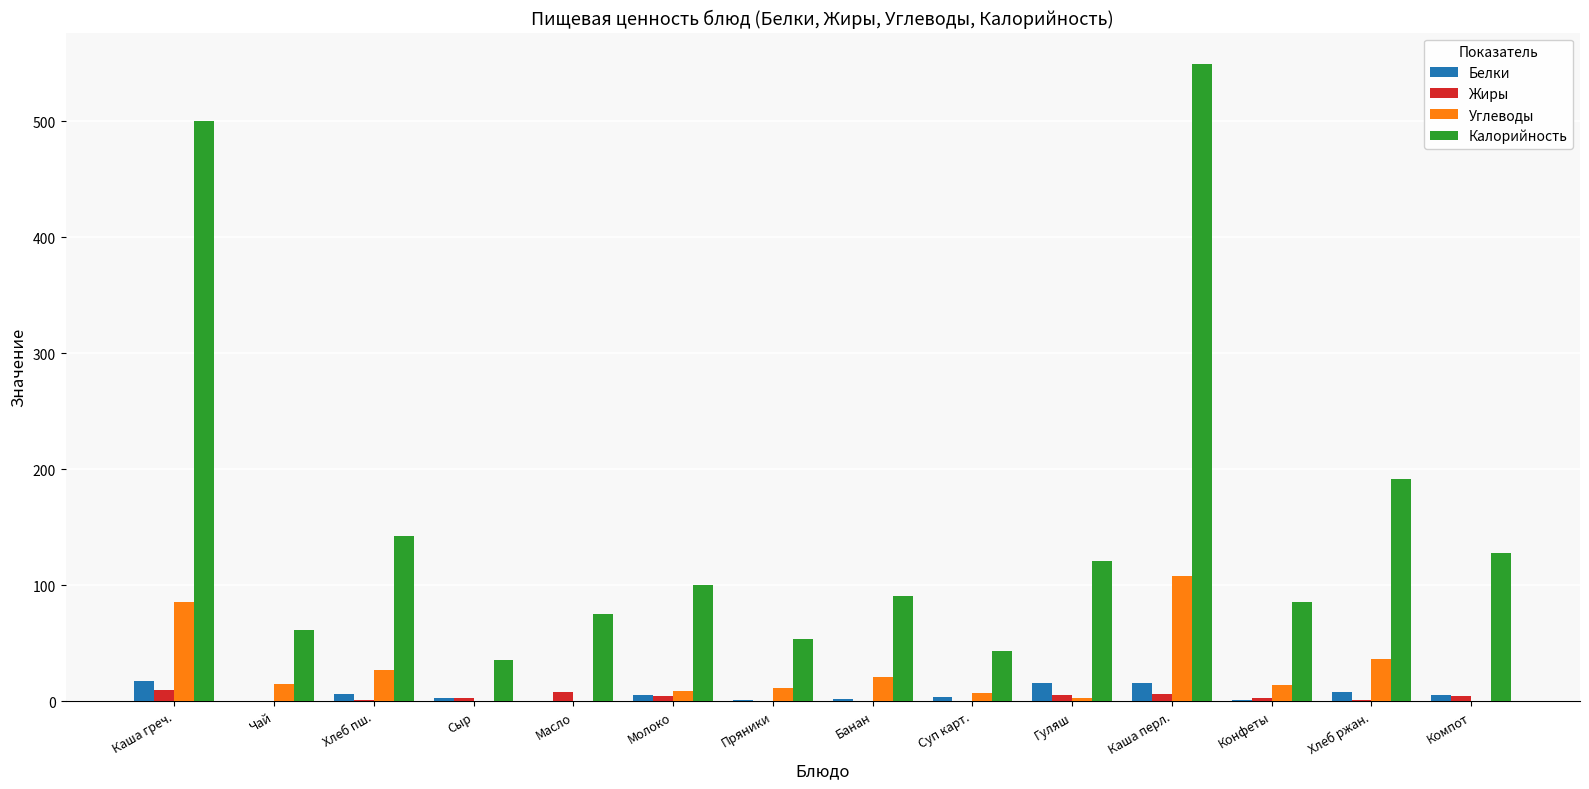

What is the maximum value shown in the chart?

548.9